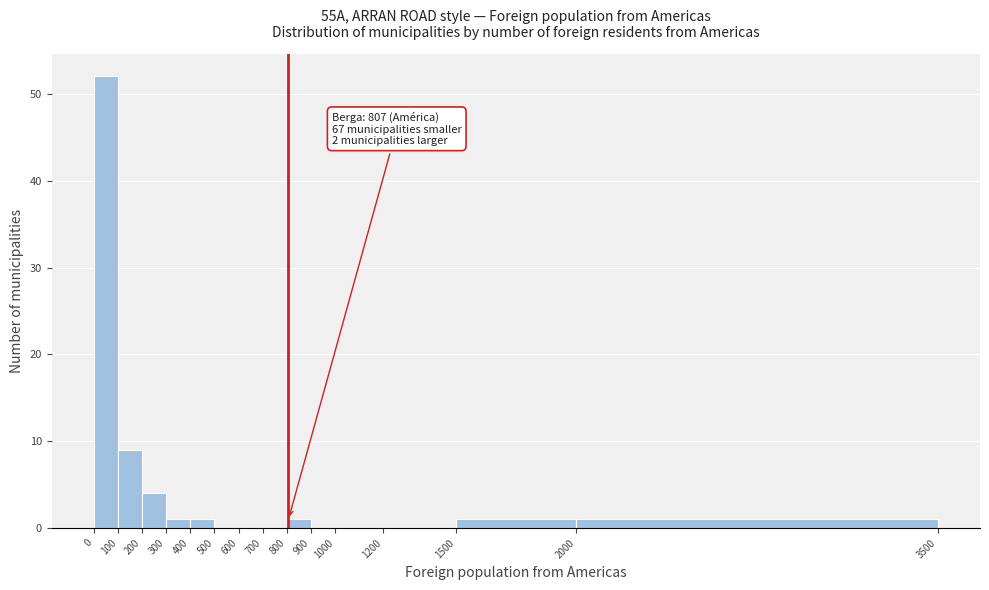

Over which range of the x-axis is the bar tallest?

0 to 100